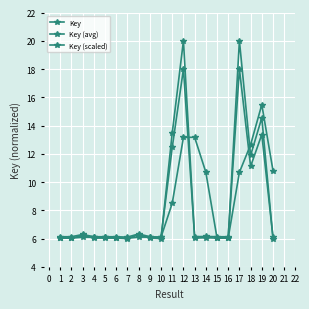

How many distinct data groups are displayed?

3